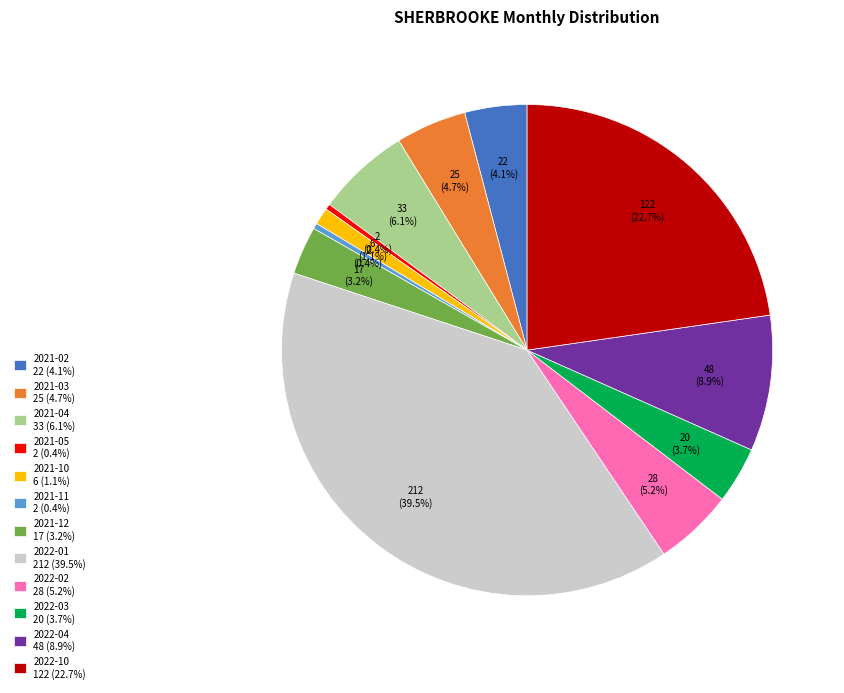

What is the ratio of the value at 2022-01 212 (39.5%) to the value at 2022-10 122 (22.7%)?

1.7